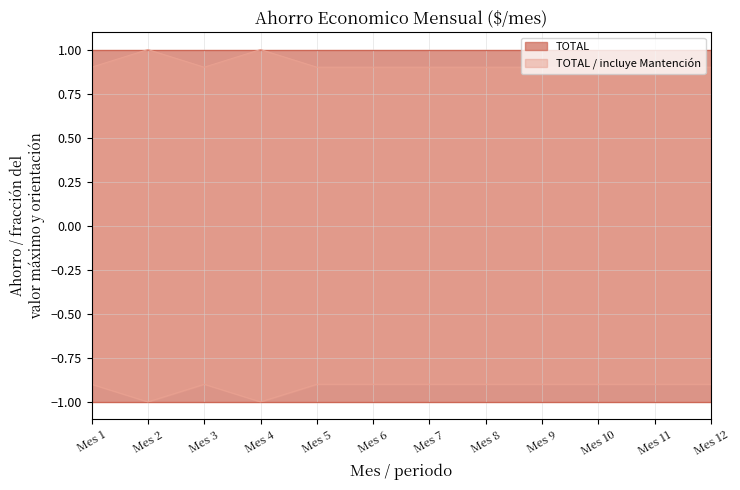

Does the chart have visible grid lines?

Yes